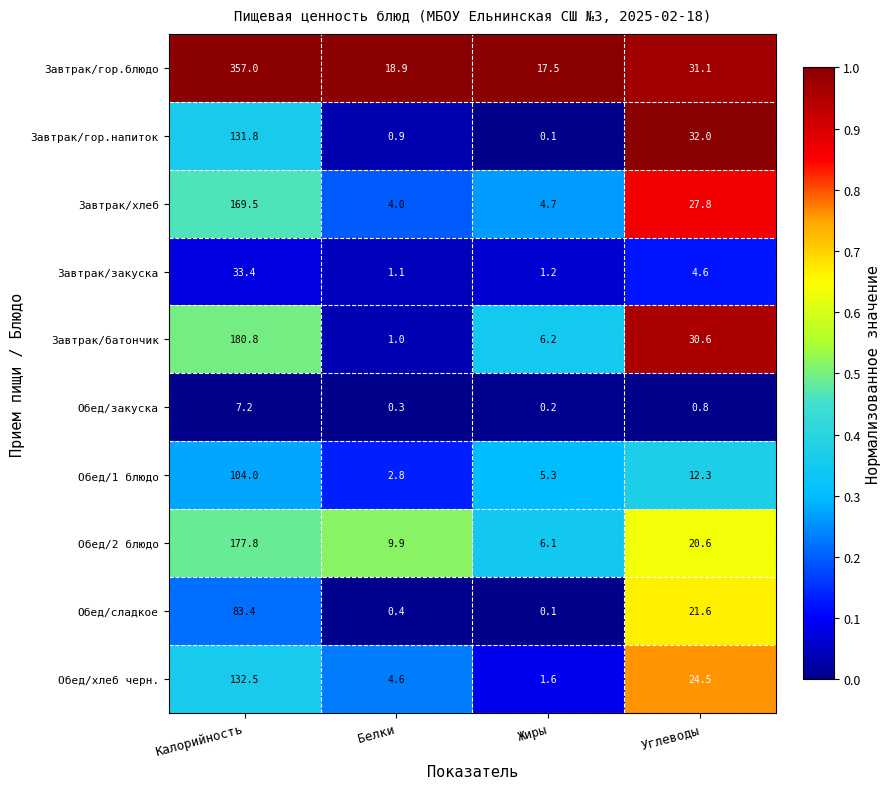

What is the average value of the Обед/закуска series?

2.1